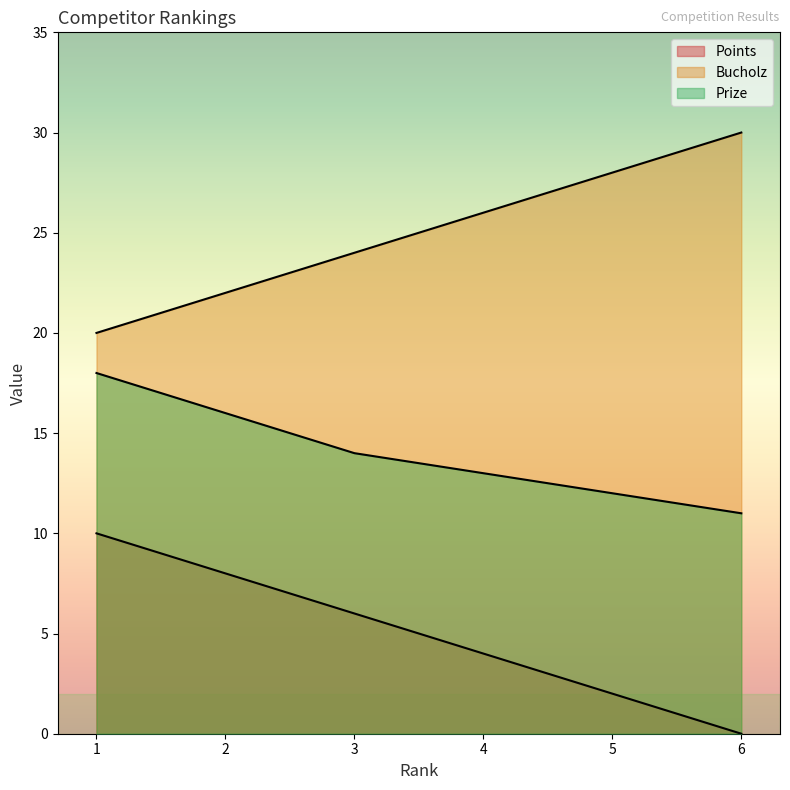

The value of Prize at 3 is 14. True or false?

True